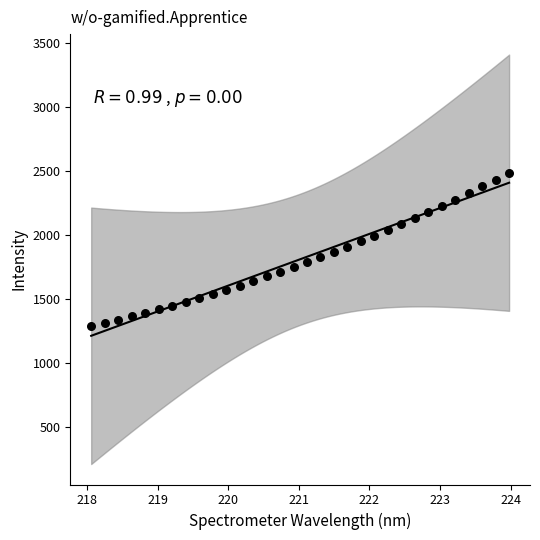

What is the range of X values (max minus min)?

5.9